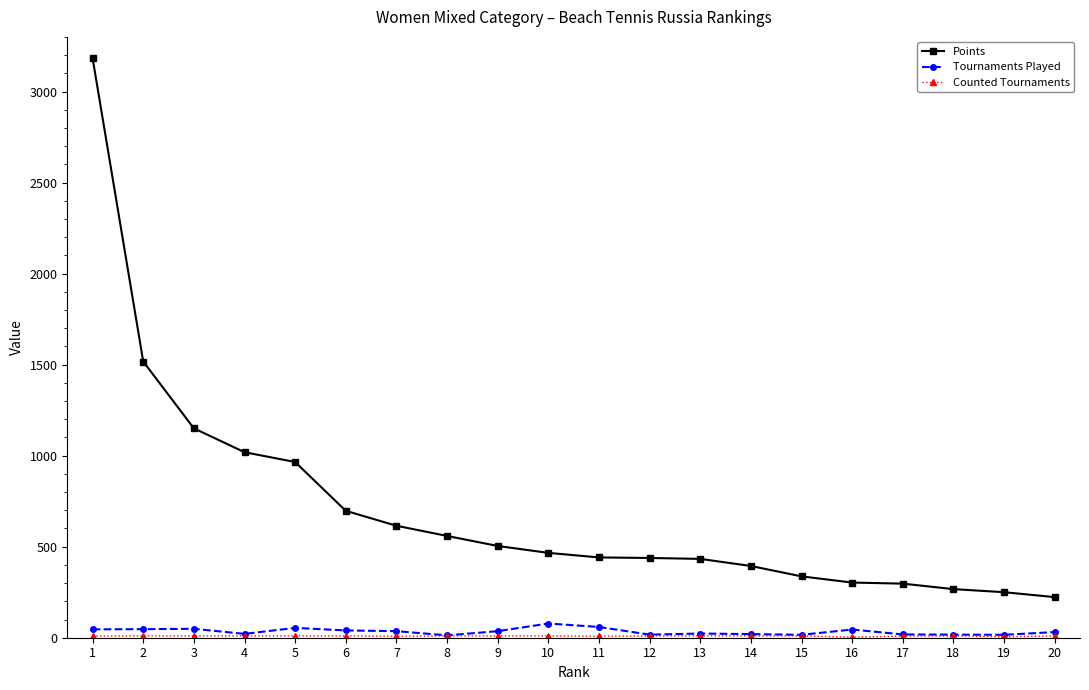

How many data points in Tournaments Played are less than 36?

10